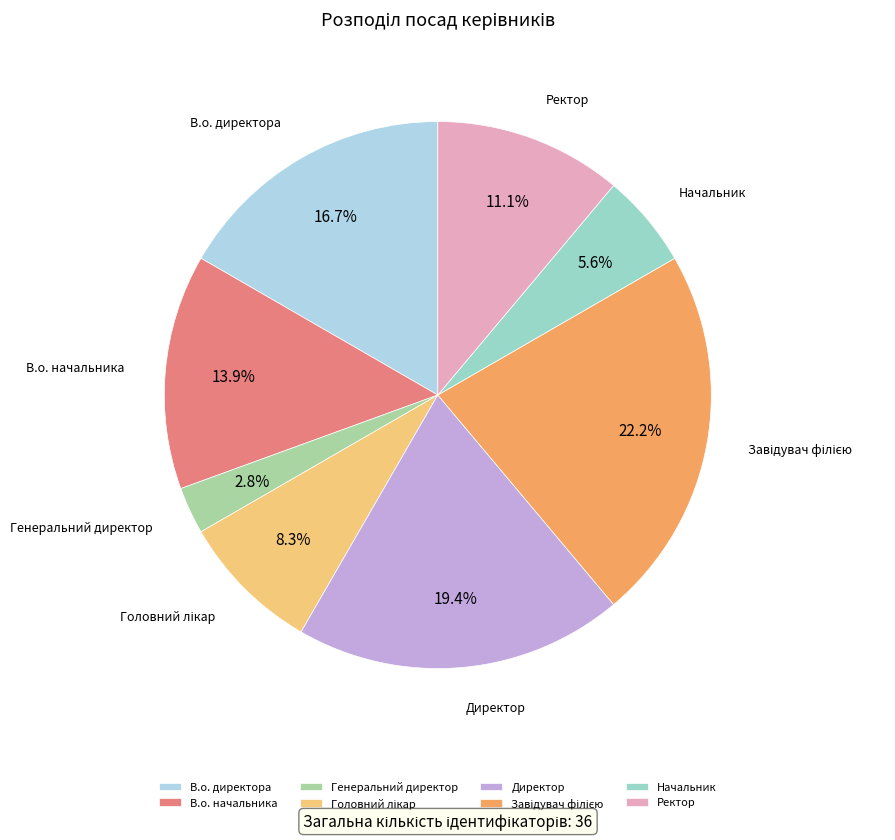

Between Начальник and Генеральний директор, which is larger?

Начальник